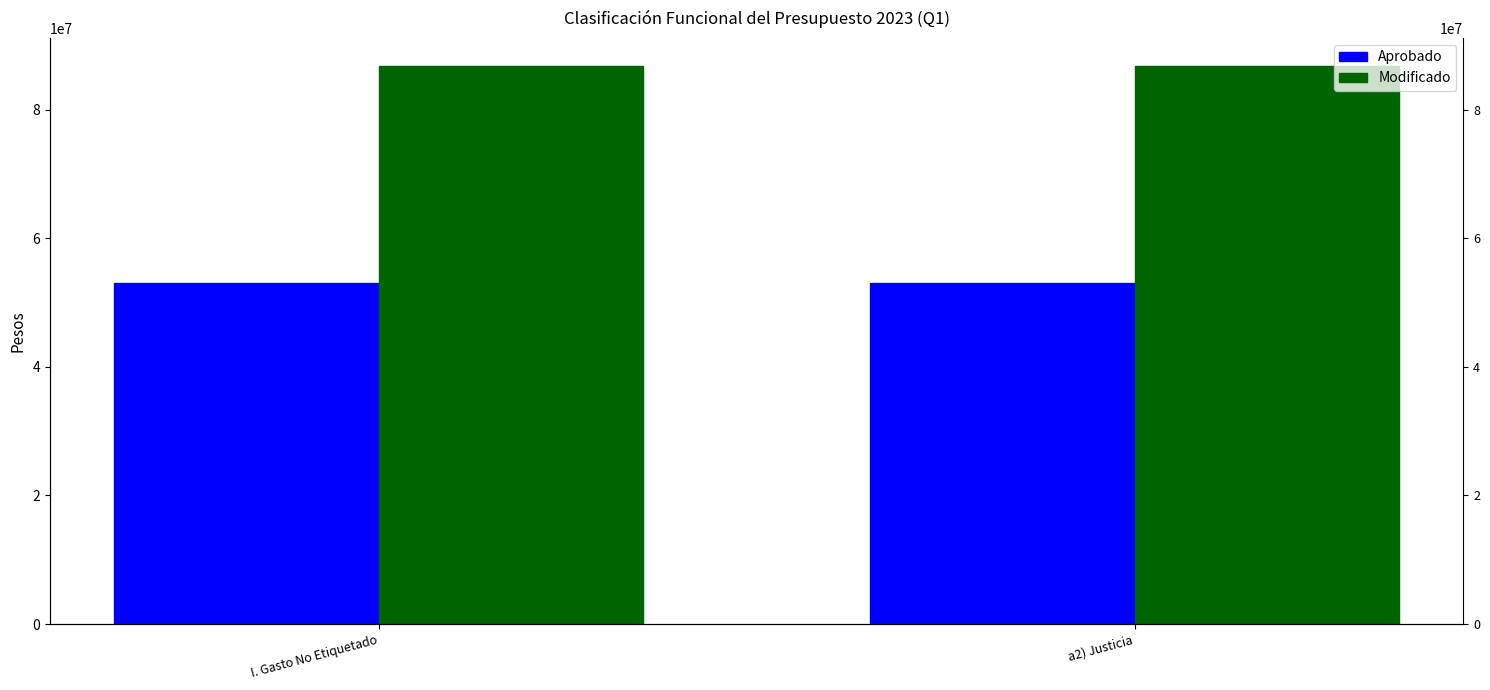

At which label is Aprobado closest to 53052716?

I. Gasto No Etiquetado